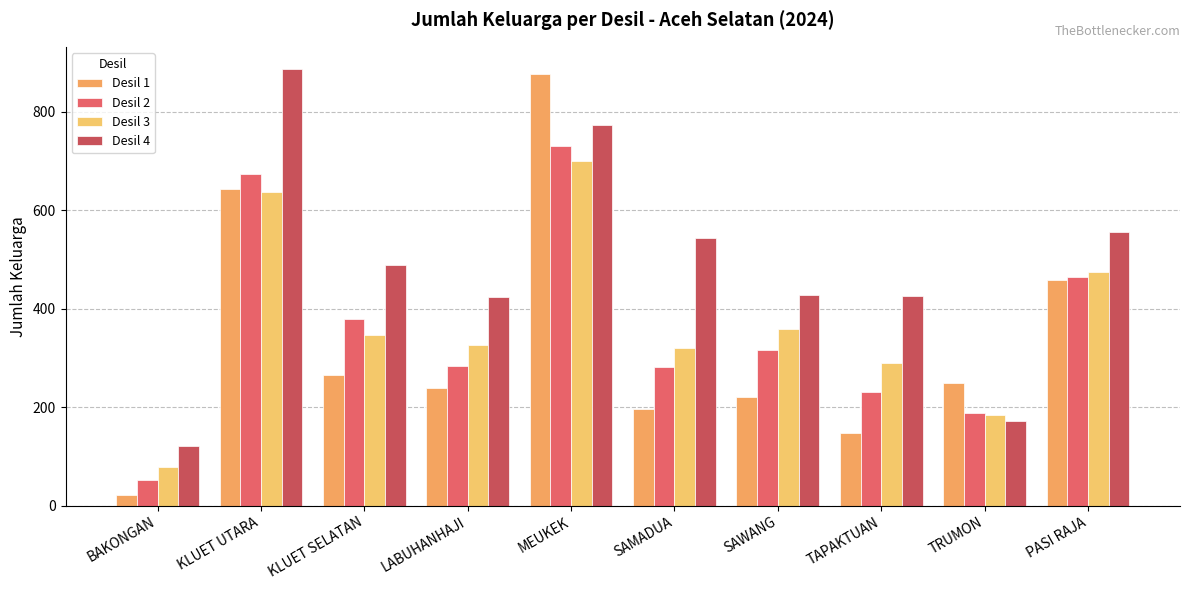

How many distinct data groups are displayed?

4